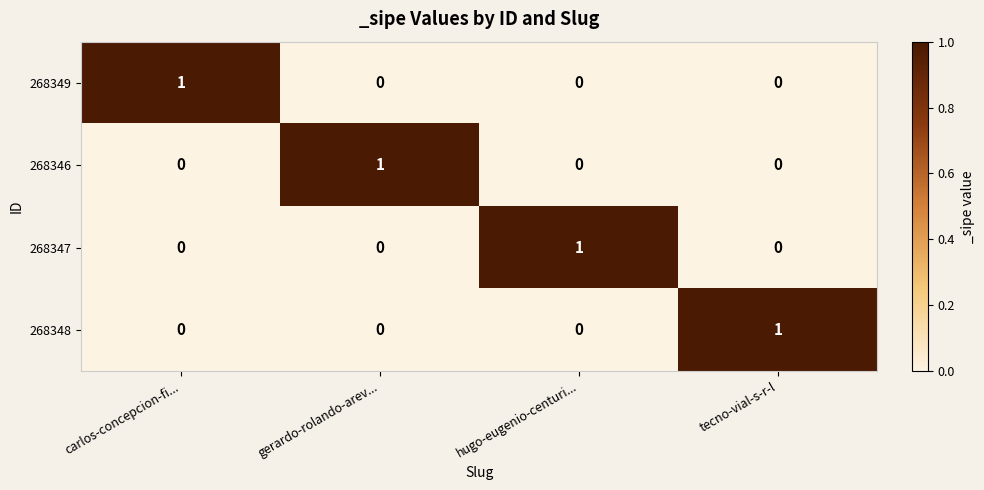

The 268348 series shows 1 at gerardo-rolando-arev.... True or false?

False